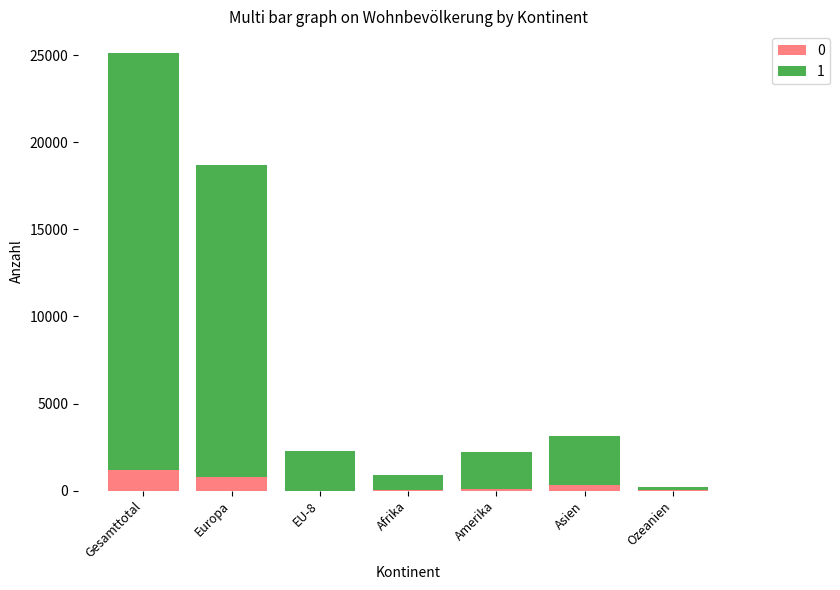

True or false: 0 has a value of 8 at Afrika.

True